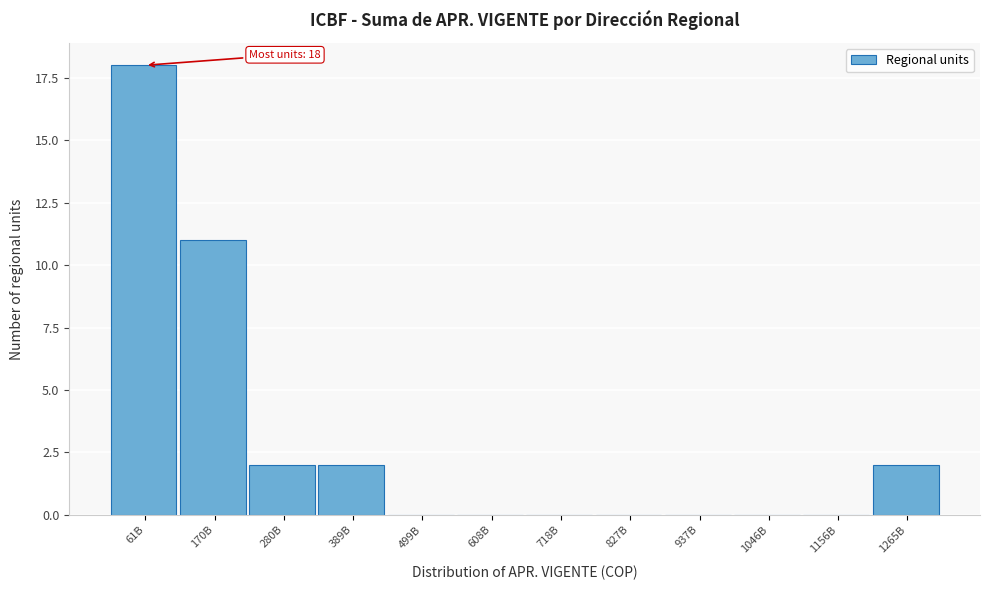

Reading left to right, transcribe all the data shown in this chart.

61B=18	170B=11	280B=2	389B=2	499B=0	608B=0	718B=0	827B=0	937B=0	1046B=0	1156B=0	1265B=2